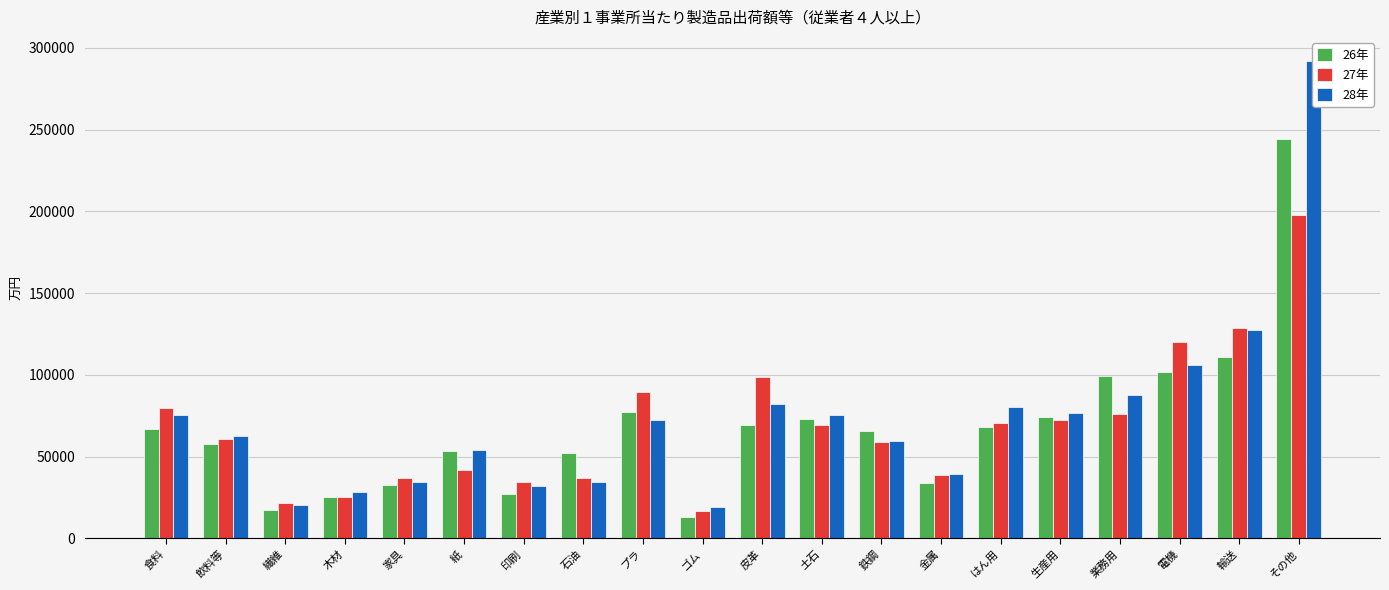

At which label is 26年 closest to 128636?

輸送